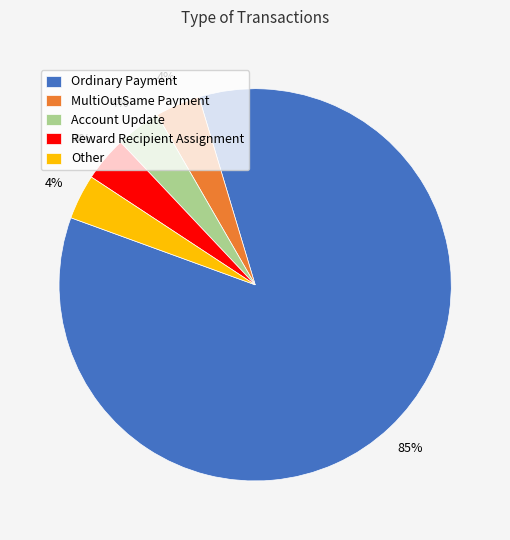

Is there a majority slice in this chart?

Yes